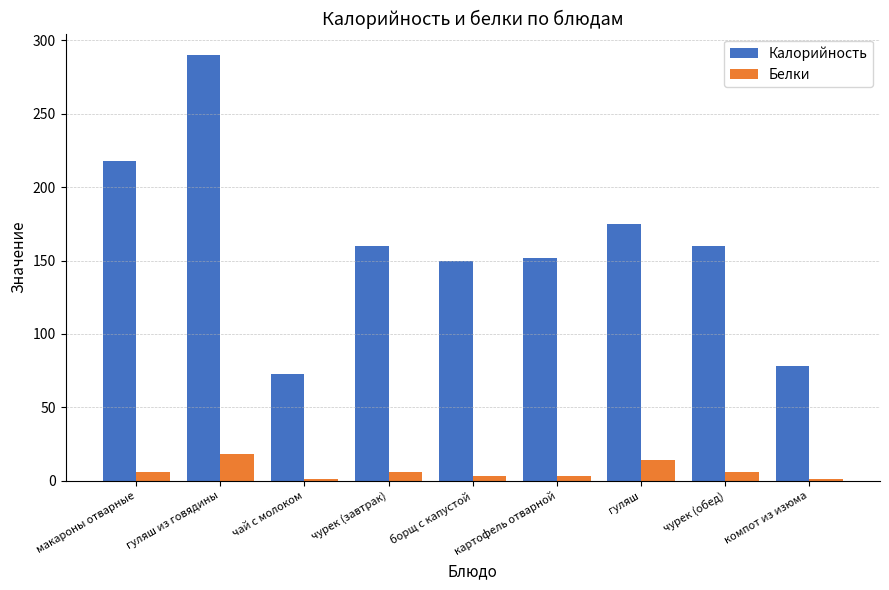

What is the label of the 1st bar from the left?

макароны отварные